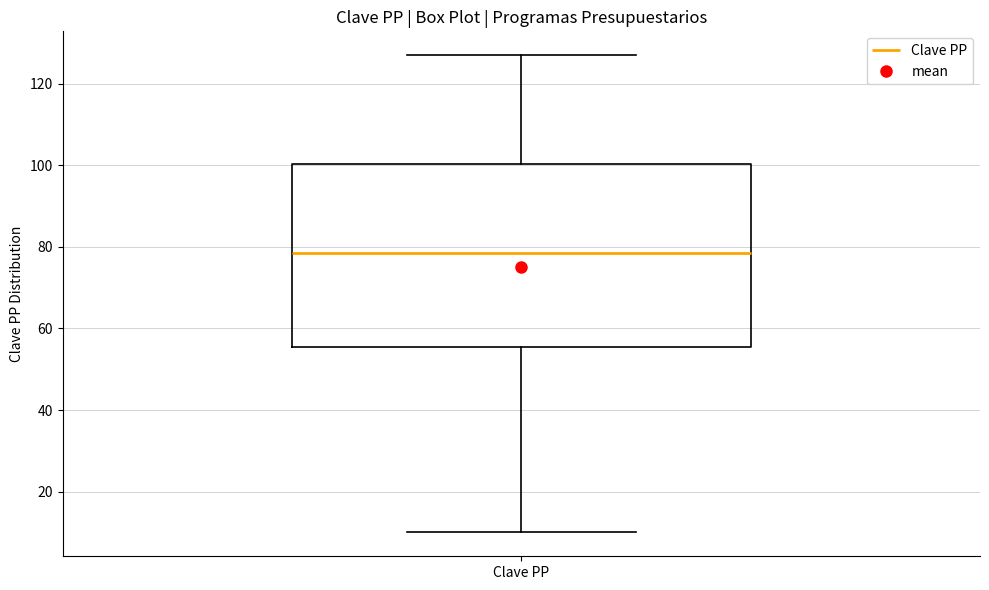

Read this box plot against the y-axis: the position of the median line, the range covered by the box, and the ends of both whiskers. The values are not printed on the chart, so give them approximately, as read against the axis.

median 78, box 56 to 100, whiskers 10 to 128